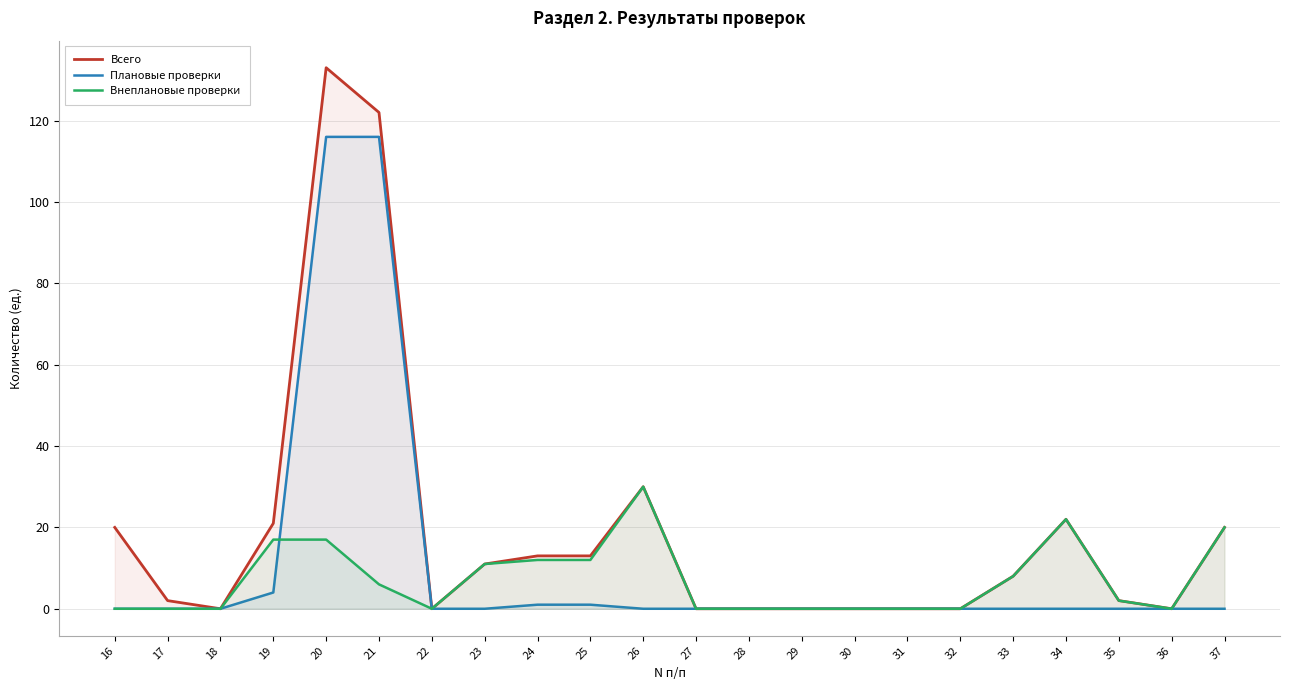

At which label does Внеплановые проверки reach its minimum?

16